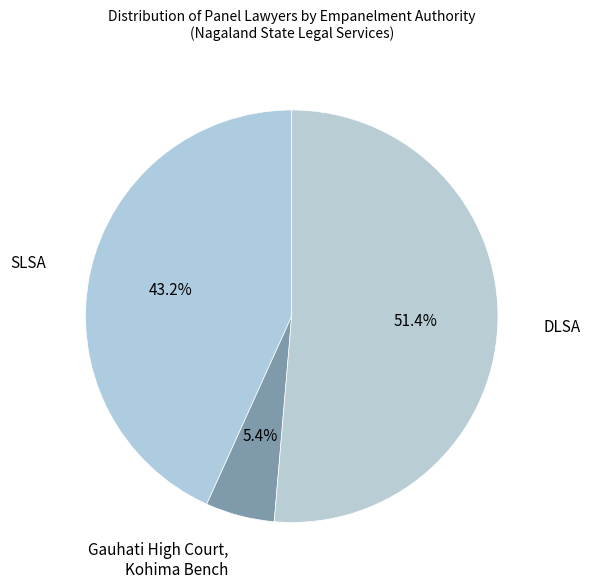

Count the number of slices in the pie.

3